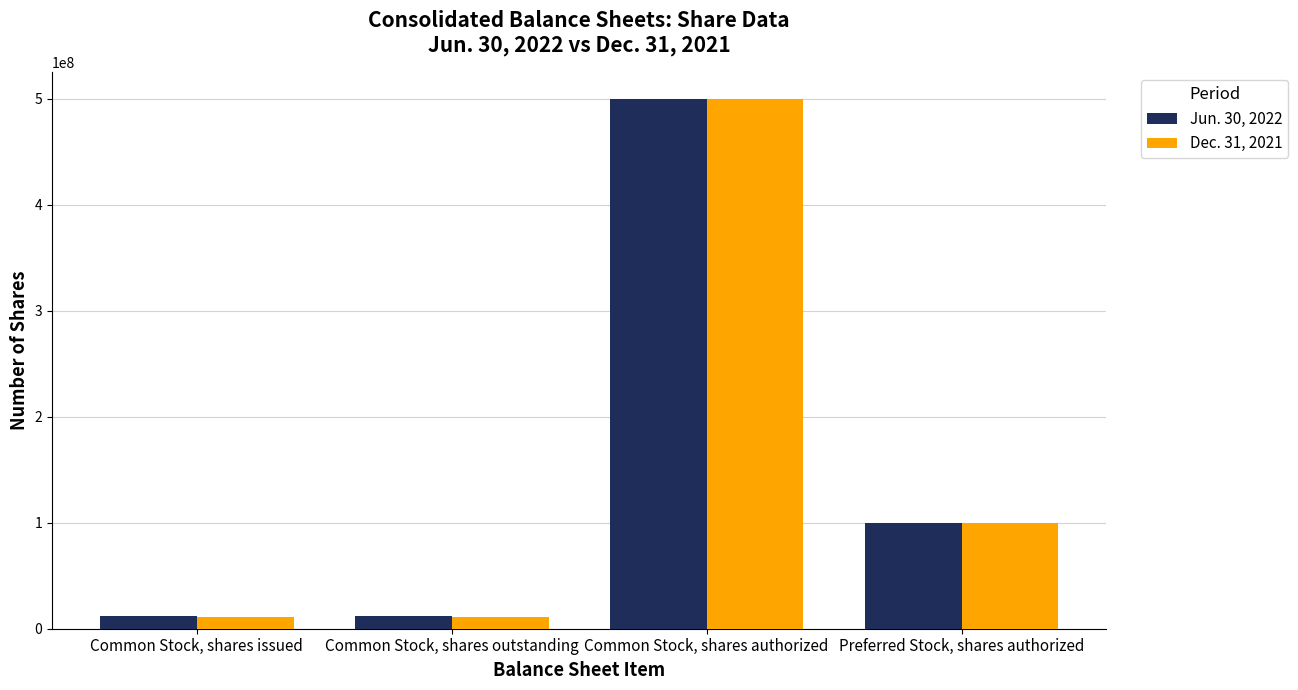

Reading right to left, extract all data points from this chart.

Jun. 30, 2022: 100000000	500000000	11863589	11863589
Dec. 31, 2021: 100000000	500000000	11454815	11454815